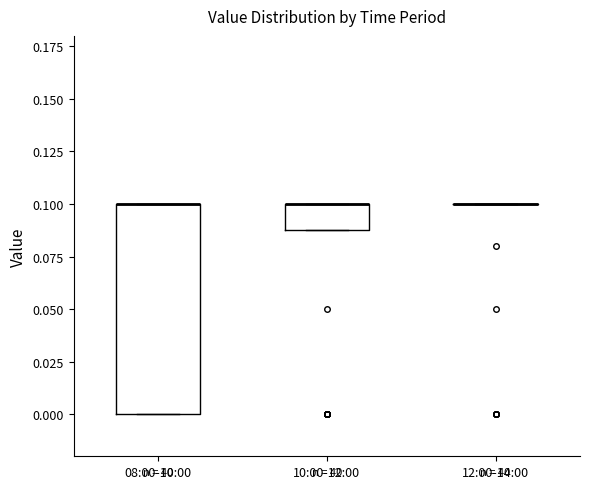

Reading left to right, read every box against the y-axis: the position of its median line, the range the box covers, and the ends of its whiskers. The values are not printed on the chart, so give them approximately, as read against the axis.

08:00-10:00: median 0.10 (drawn on the box's upper edge), box 0.00 to 0.10, whiskers 0.00 to 0.10
10:00-12:00: median 0.10 (drawn on the box's upper edge), box 0.09 to 0.10, whiskers 0.09 to 0.10
12:00-14:00: box collapsed to a line at 0.10, whiskers 0.10 to 0.10